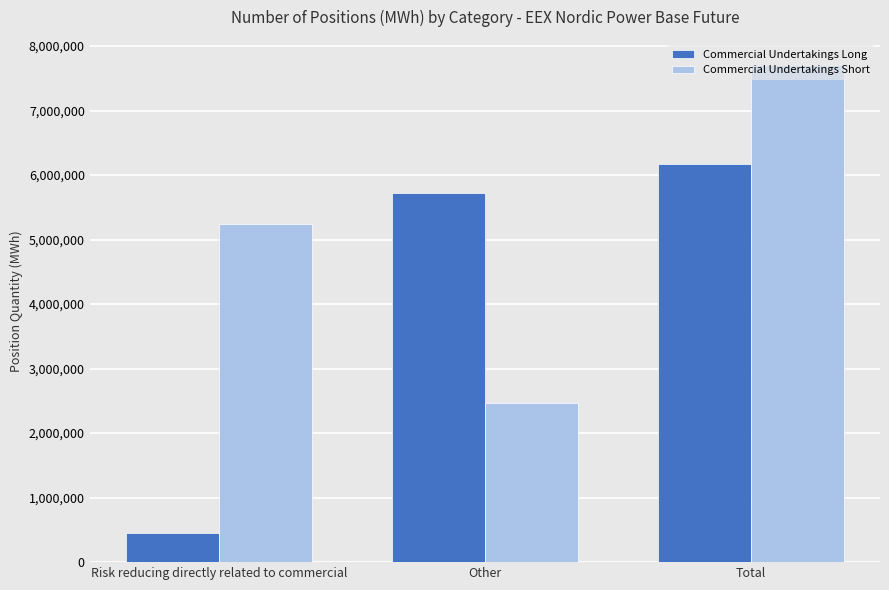

Does the chart contain any negative values?

No